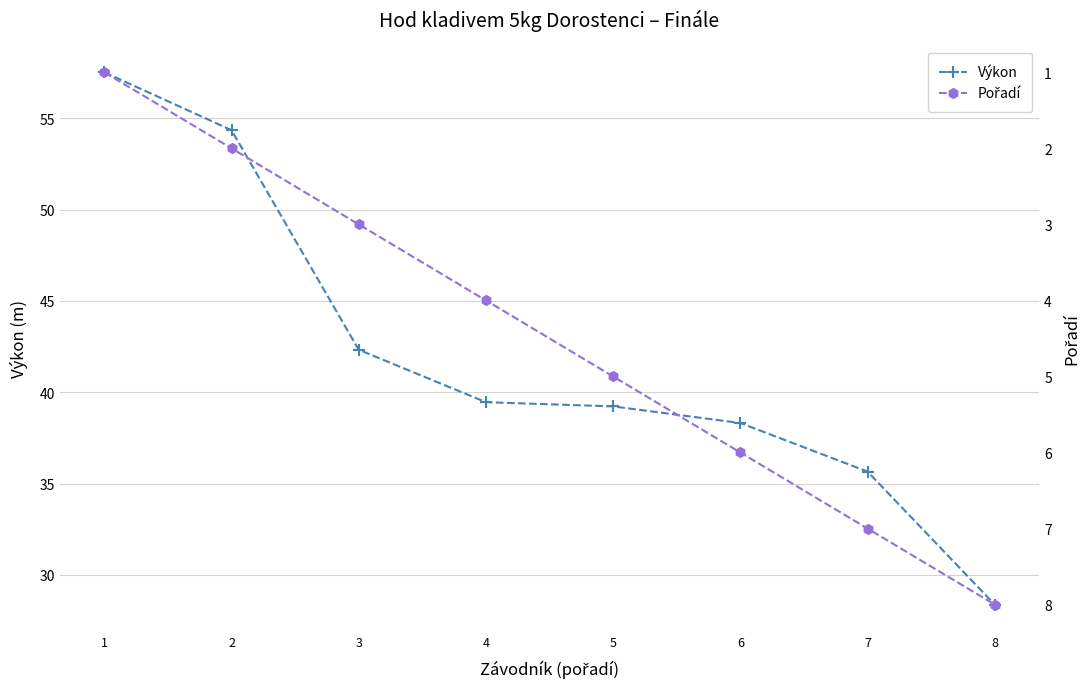

How many data points does each series have?

8